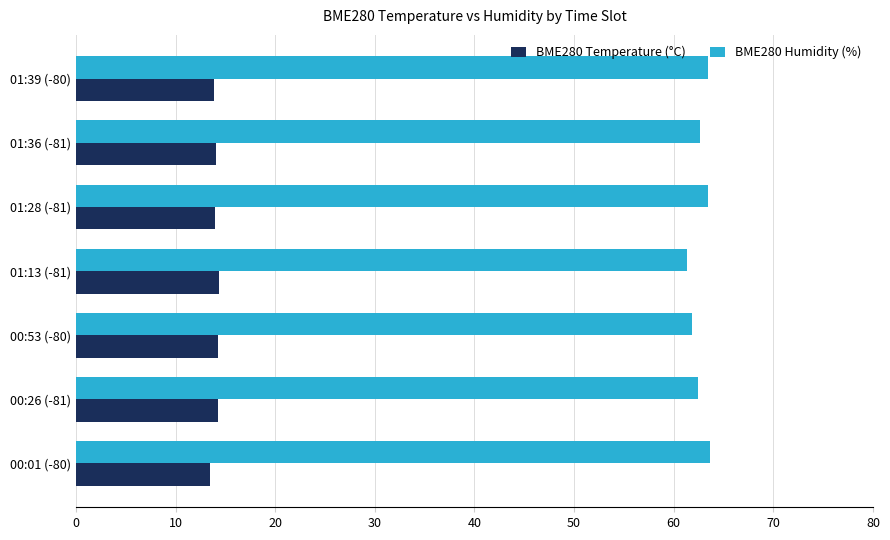

At how many categories does at least one series exceed 39?

7